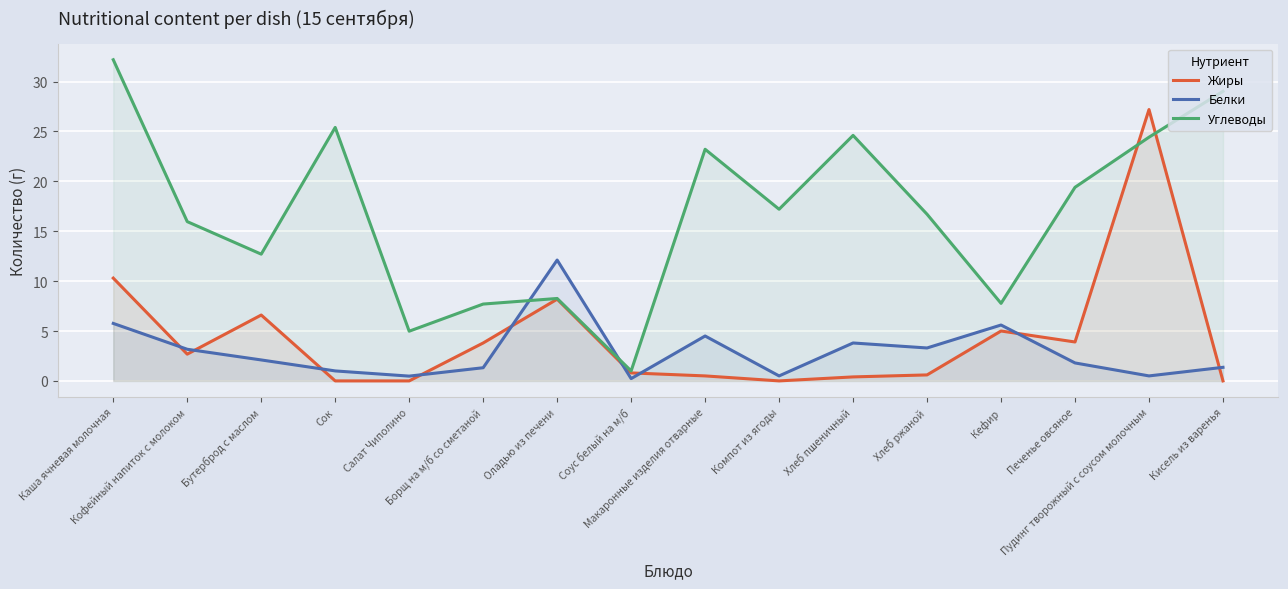

In Жиры, how many points are higher than both neighbors (excluding endpoints)?

4